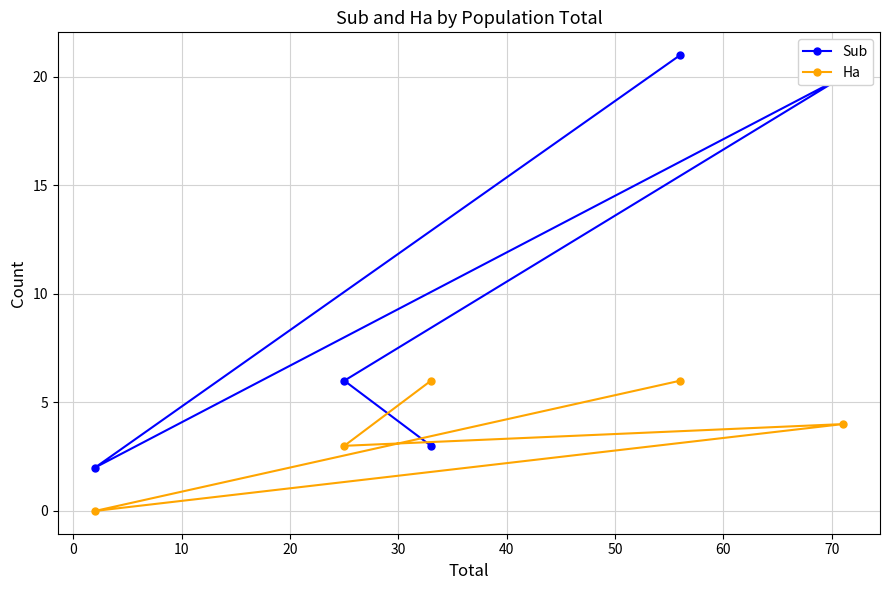

What is the highest value of the Sub series?

21